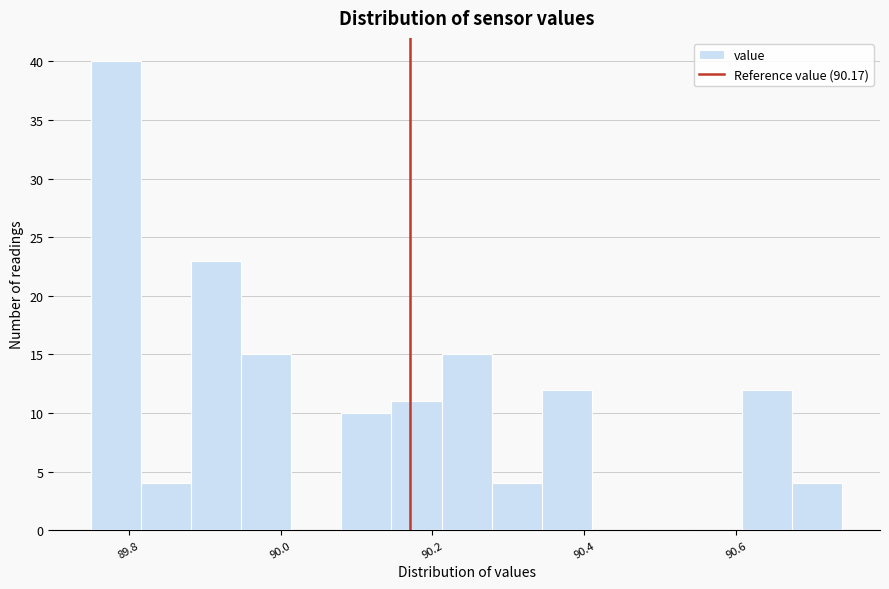

Around what value on the x-axis is the tallest bar? Give the approximate position of its centre, as read against the axis.

89.78